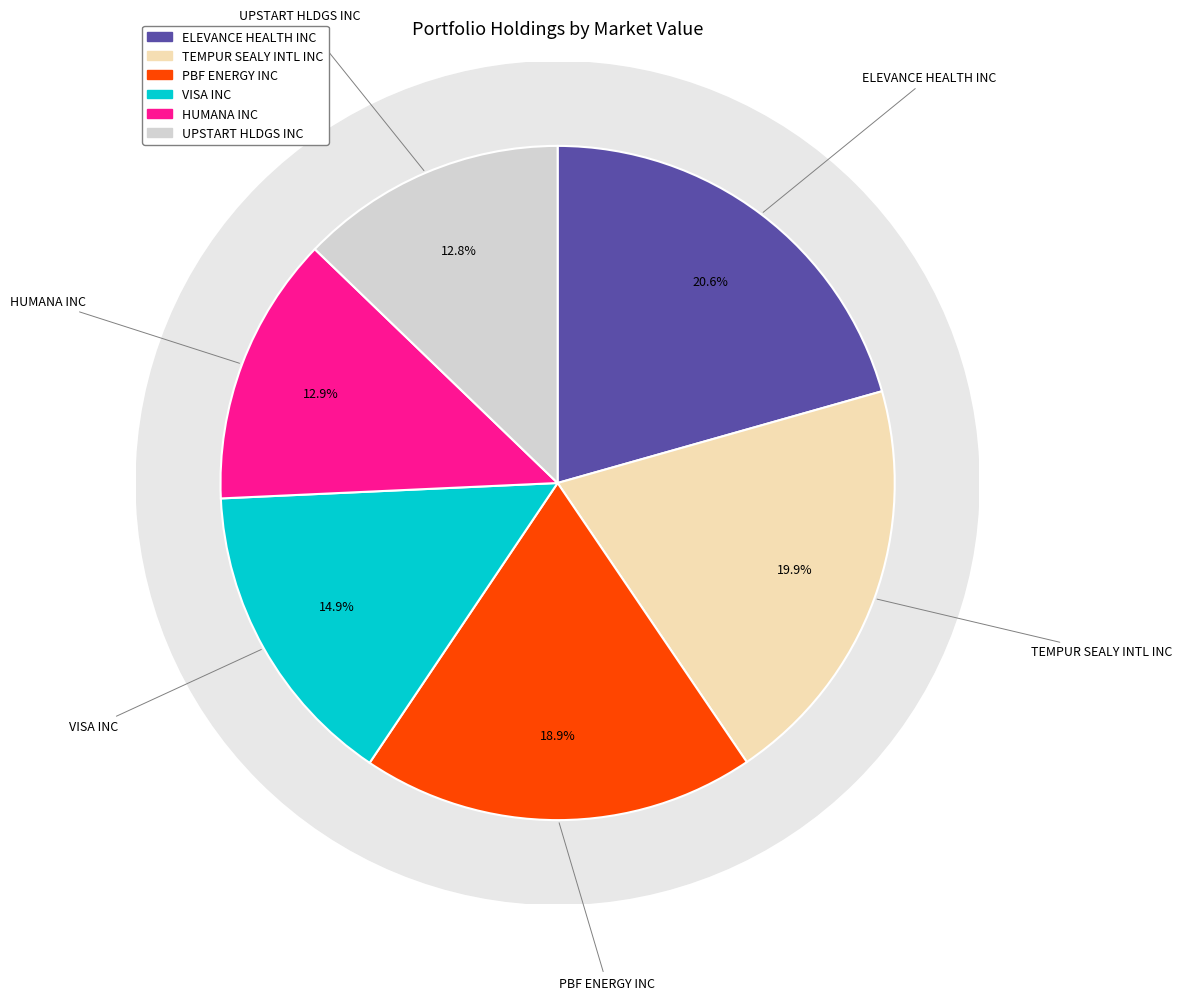

Rank the categories by value from lowest to highest.

UPSTART HLDGS INC, HUMANA INC, VISA INC, PBF ENERGY INC, TEMPUR SEALY INTL INC, ELEVANCE HEALTH INC